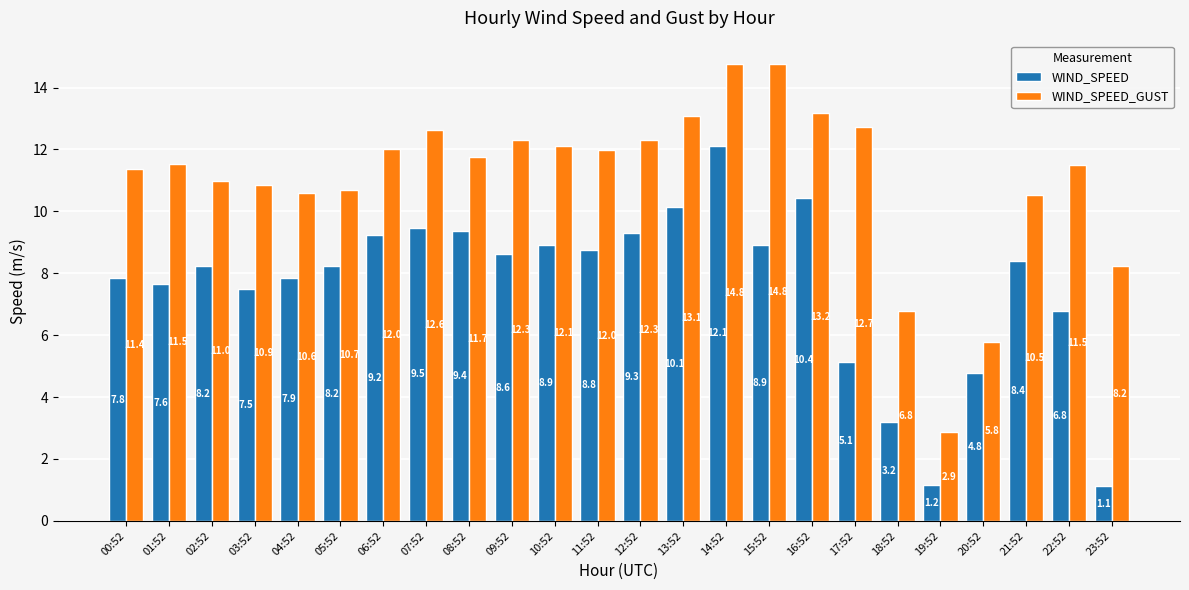

At how many categories does at least one series exceed 12?

10